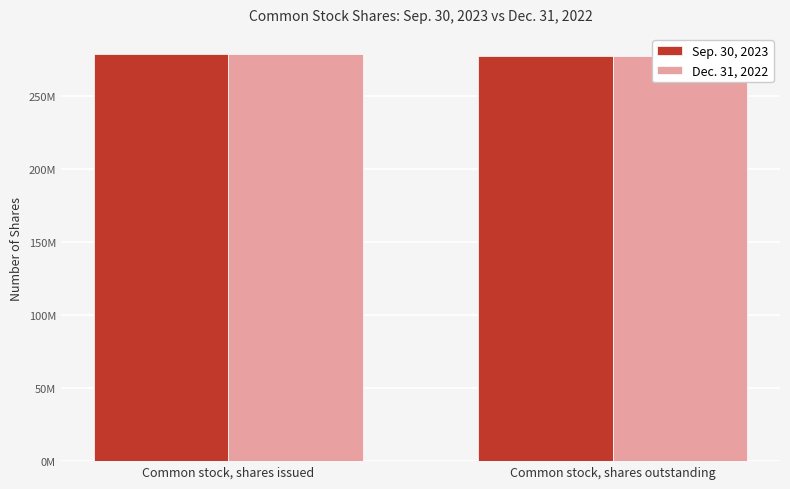

What is the label of the 2nd bar from the right?

Common stock, shares issued